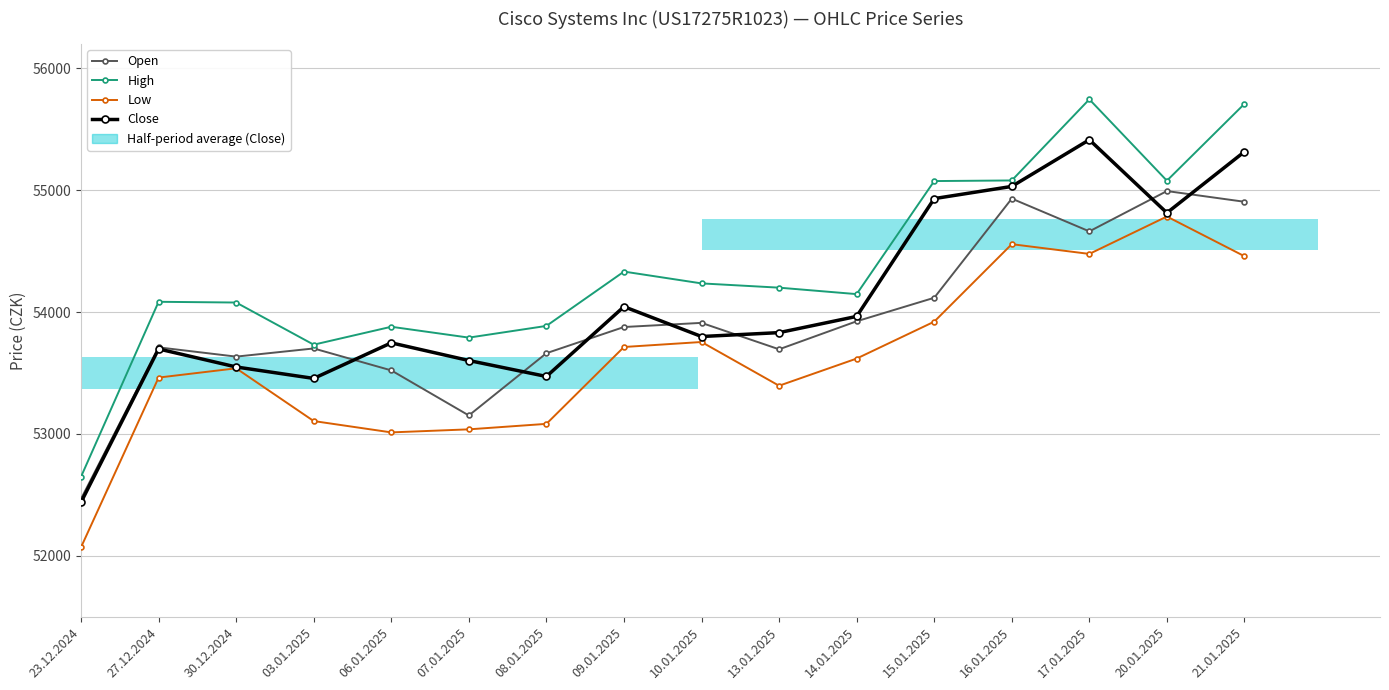

Rank the series by their maximum value, from lowest to highest.

Low, Open, Close, High